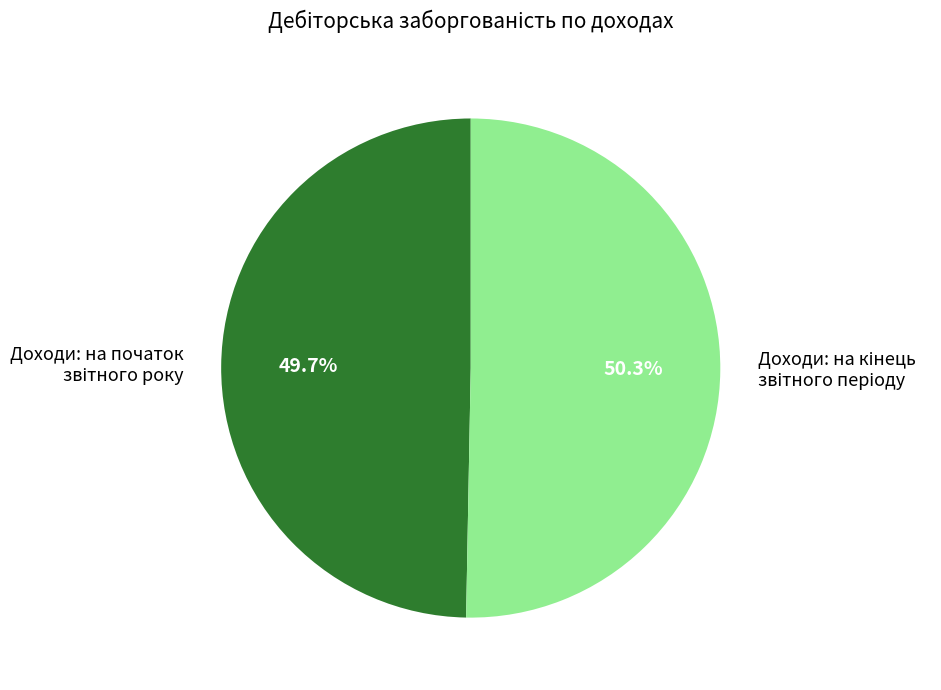

Is there a majority slice in this chart?

Yes